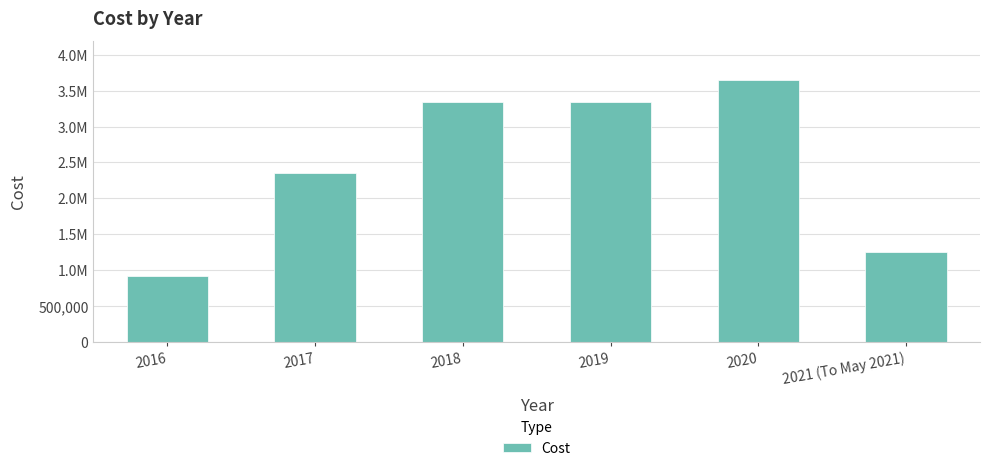

What is the label of the 4th bar from the left?

2019